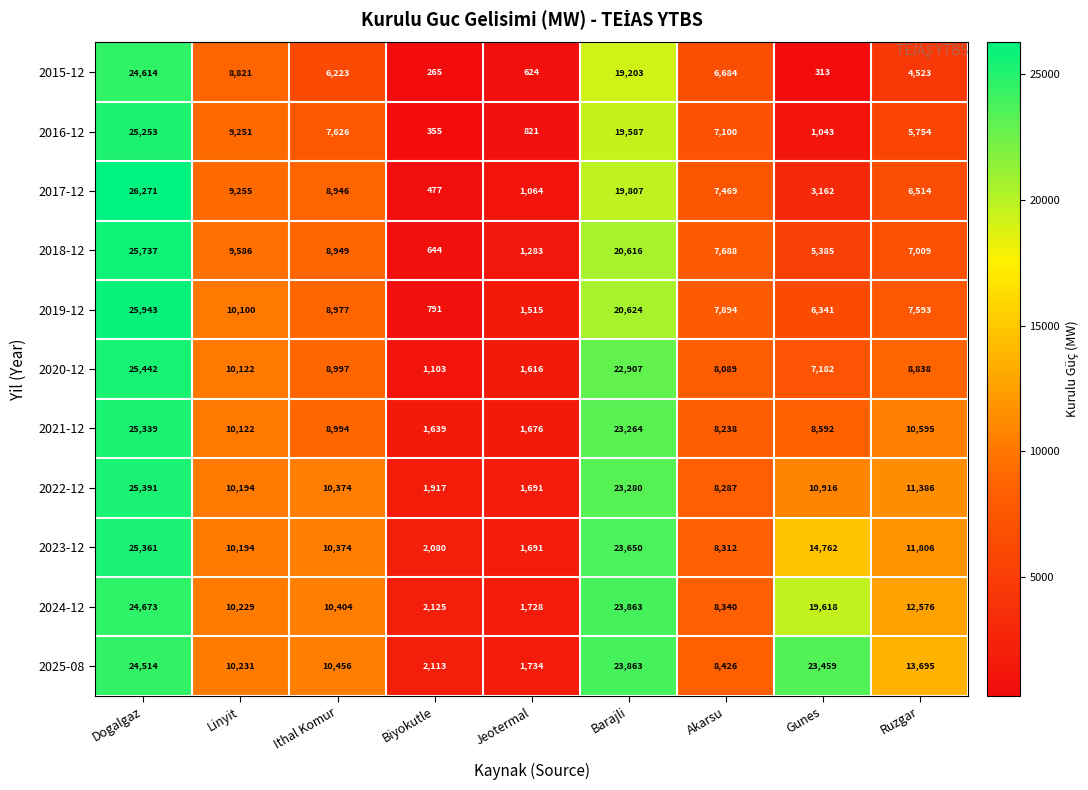

Where is 2020-12 nearest to the value 13272?

Linyit